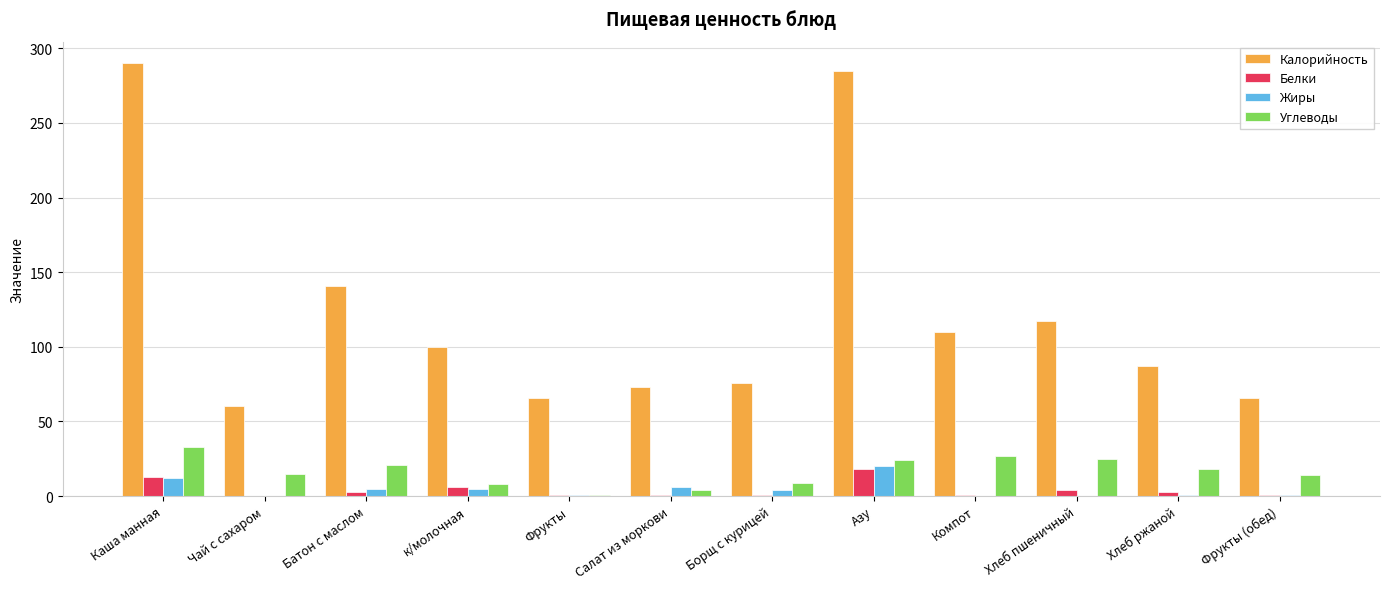

What is the spread (max minus min) of values at Чай с сахаром?

60.0